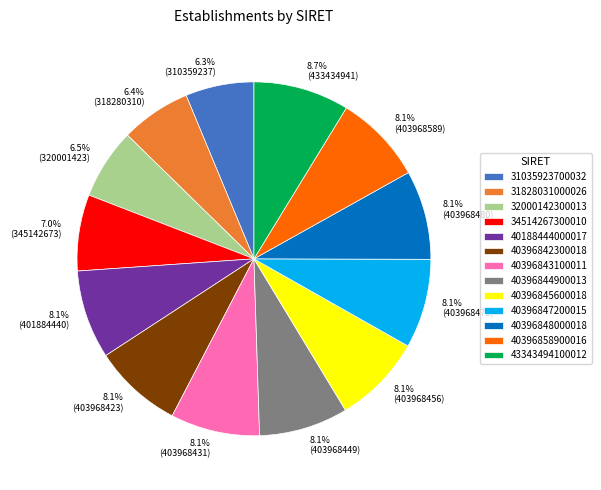

Do 40396843100011 and 40396848000018 together represent more than half of the pie?

No